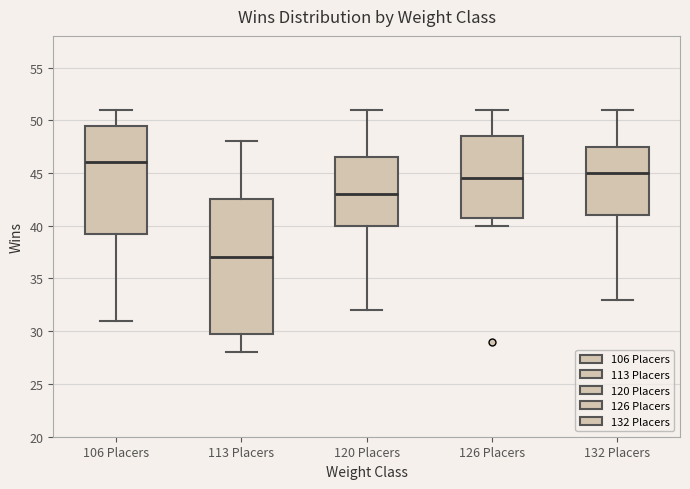

Reading left to right, read every box against the y-axis: the position of its median line, the range the box covers, and the ends of its whiskers. The values are not printed on the chart, so give them approximately, as read against the axis.

106 Placers: median 46.0, box 39.5 to 49.5, whiskers 31.0 to 51.0
113 Placers: median 37.0, box 30.0 to 42.5, whiskers 28.0 to 48.0
120 Placers: median 43.0, box 40.0 to 46.5, whiskers 32.0 to 51.0
126 Placers: median 44.5, box 41.0 to 48.5, whiskers 40.0 to 51.0
132 Placers: median 45.0, box 41.0 to 47.5, whiskers 33.0 to 51.0